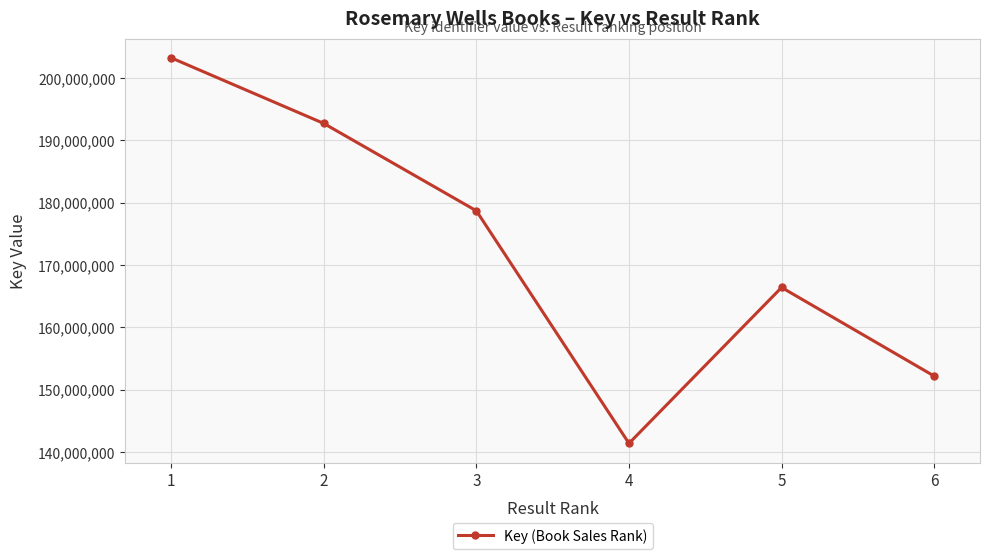

Which has a higher value, 3 or 2?

2